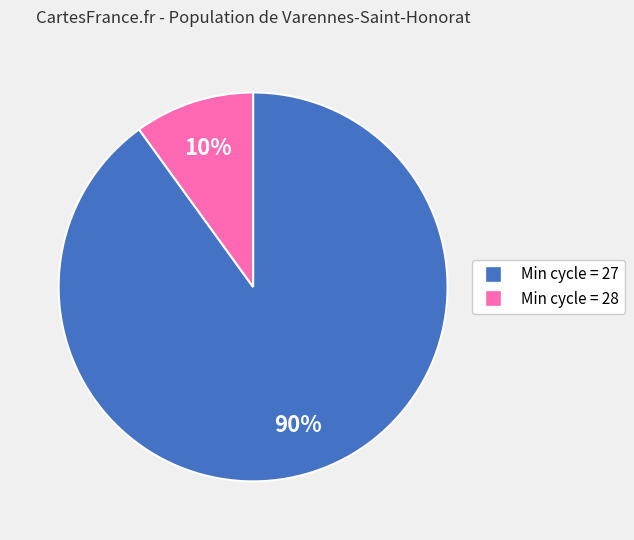

To the nearest percent, what is the difference between the largest and smallest slice percentages?

80%